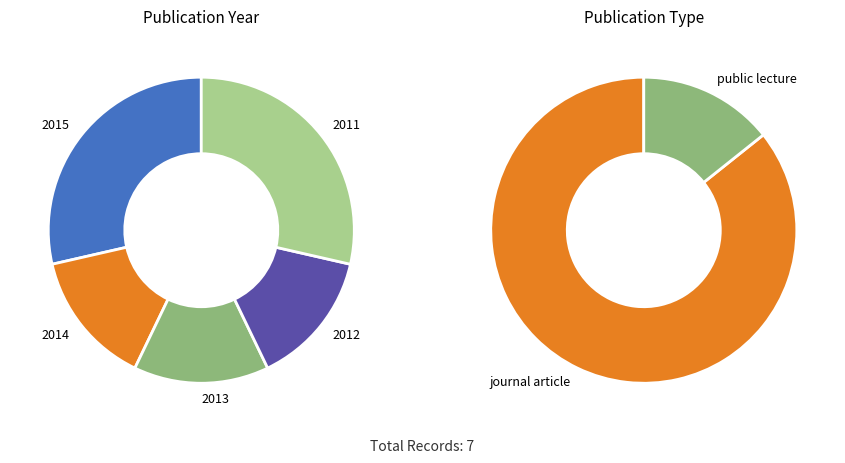

Is there a majority slice in this chart?

No